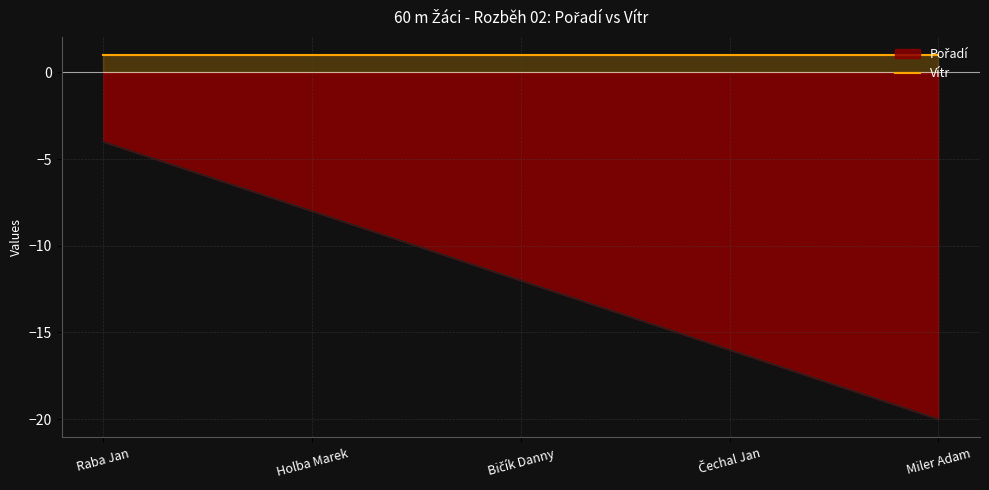

Reading left to right, extract all data points from this chart.

Raba Jan=-4	Holba Marek=-8	Bičík Danny=-12	Čechal Jan=-16	Miler Adam=-20